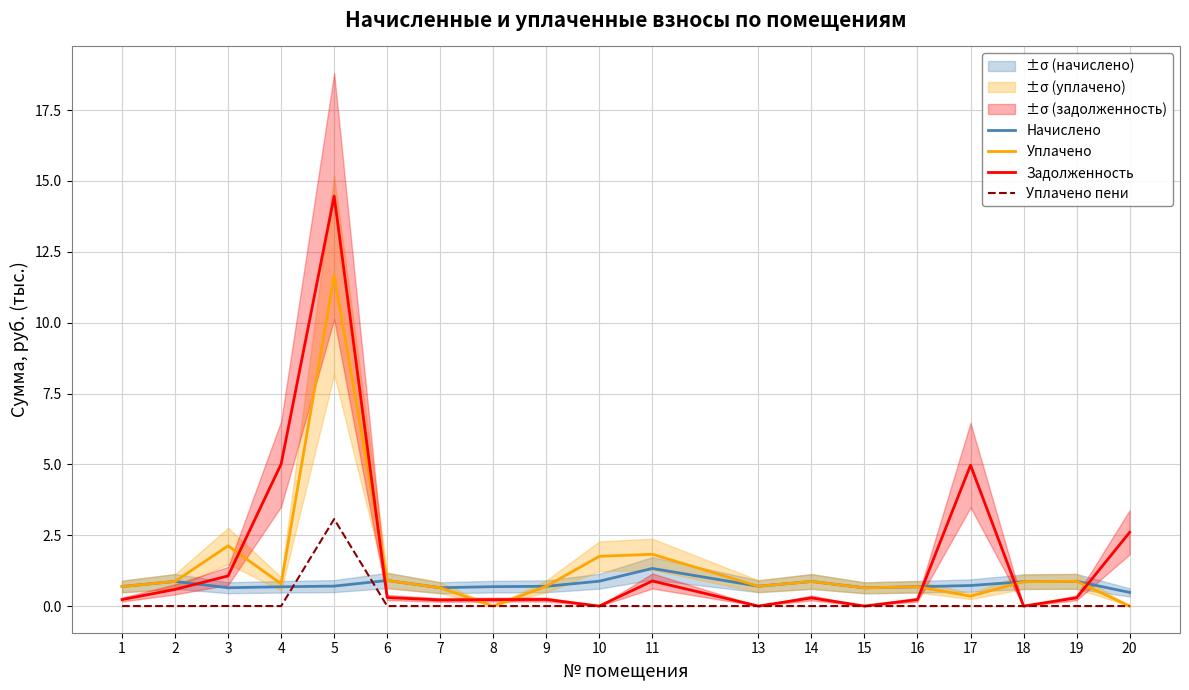

How many lines are shown in the chart?

4